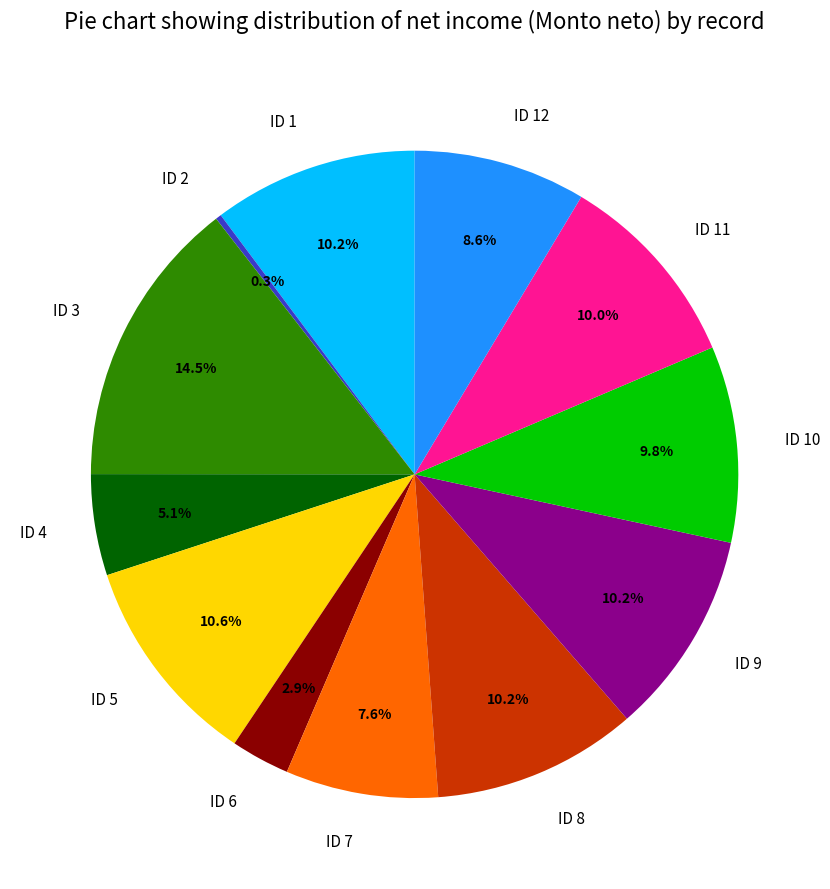

Is it true that ID 7 is 1% of the pie?

False